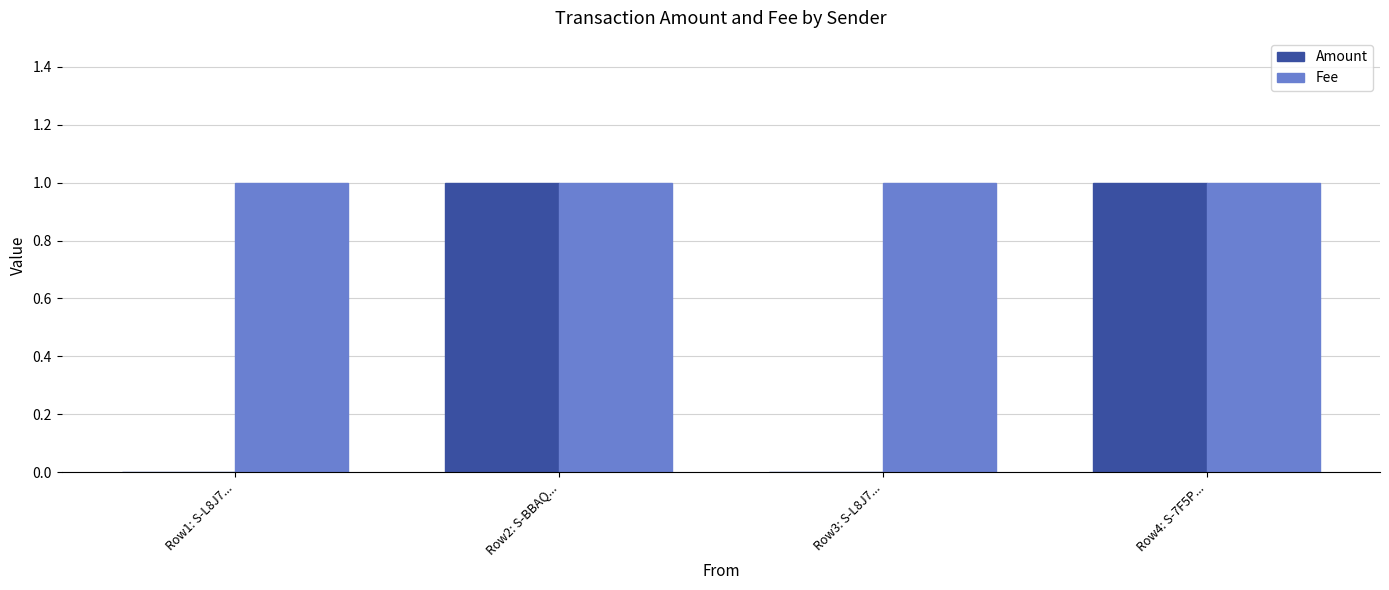

Reading left to right, what are all the values shown in this chart?

Amount: Row1: S-L8J7...=0	Row2: S-BBAQ...=1	Row3: S-L8J7...=0	Row4: S-7F5P...=1
Fee: Row1: S-L8J7...=1	Row2: S-BBAQ...=1	Row3: S-L8J7...=1	Row4: S-7F5P...=1